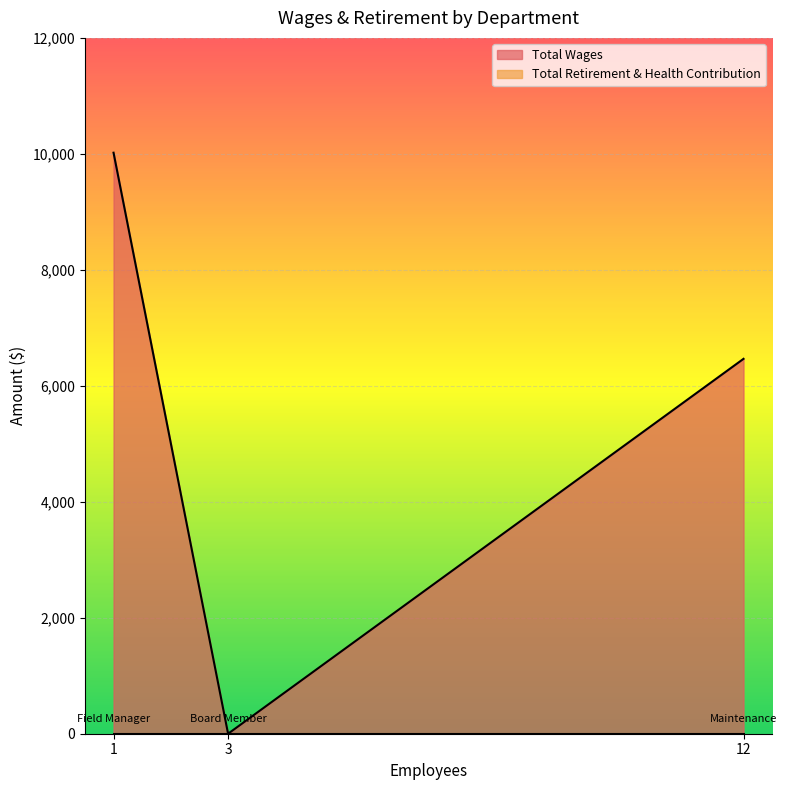

What is the maximum value for Total Wages?

10020